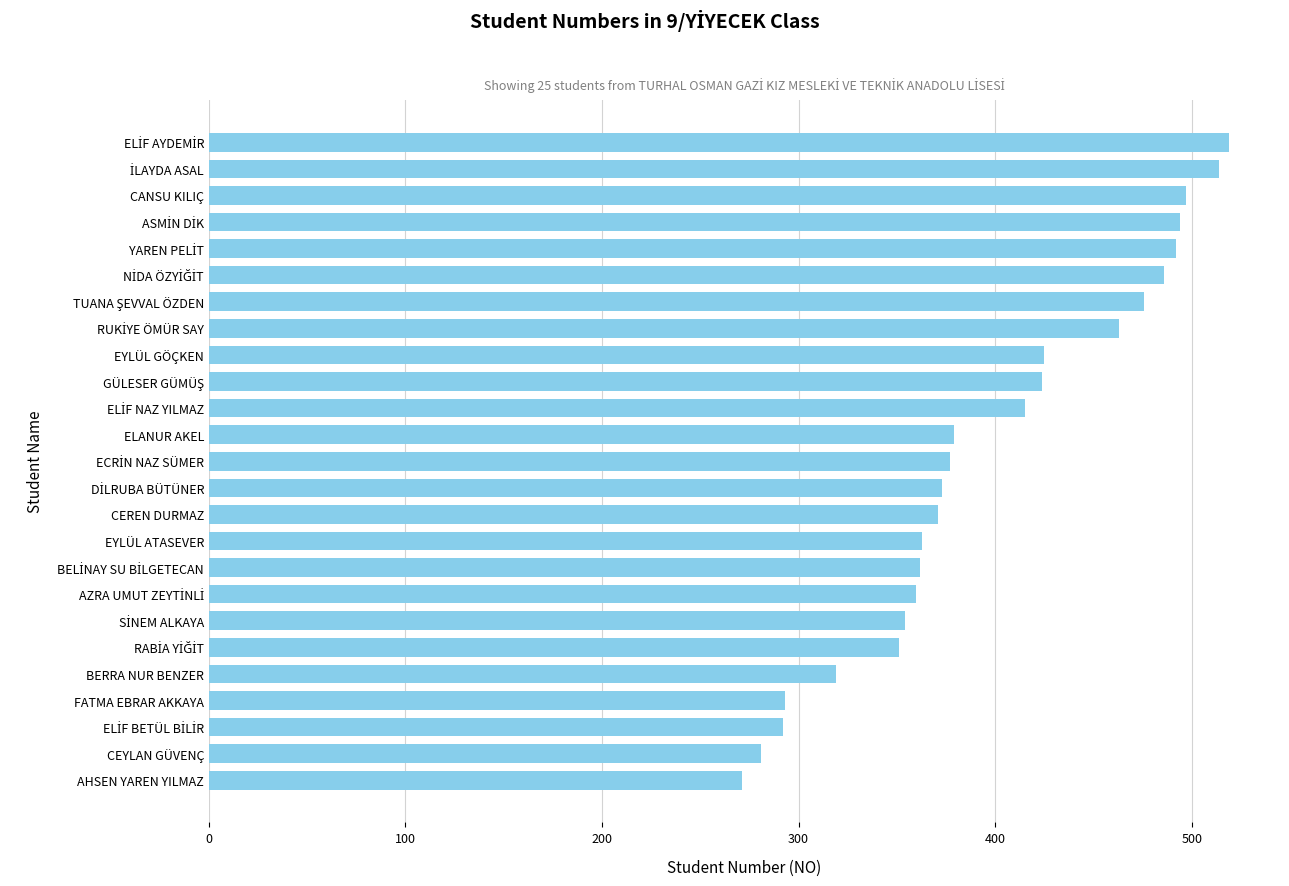

What is the maximum value shown in the chart?

519